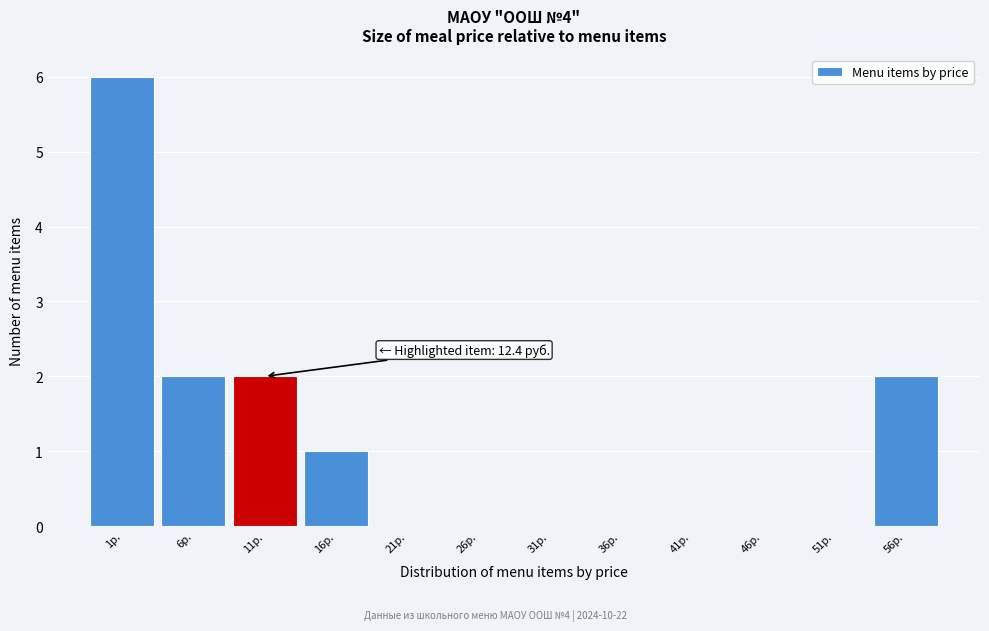

Reading left to right, list all the values displayed in this chart.

1р.=6	6р.=2	11р.=2	16р.=1	21р.=0	26р.=0	31р.=0	36р.=0	41р.=0	46р.=0	51р.=0	56р.=2